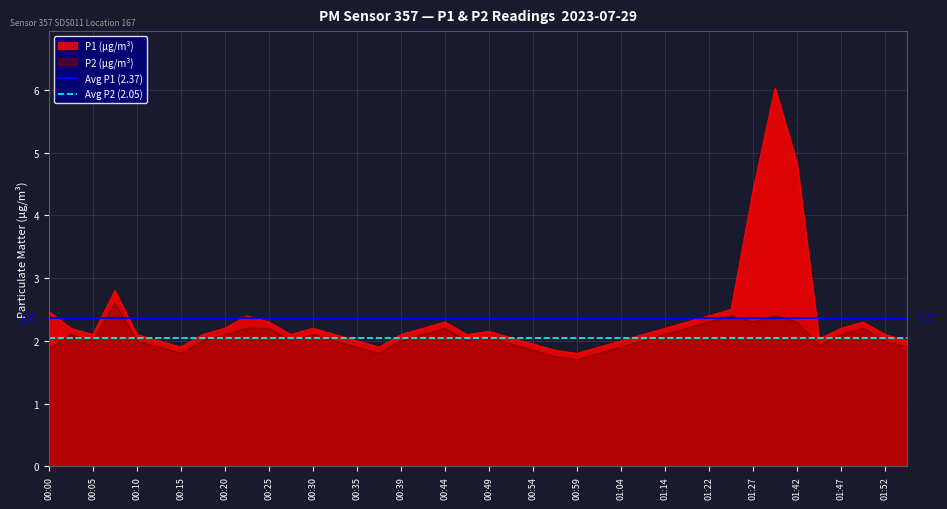

The Avg P2 (2.05) series shows 3.3 at 00:05. True or false?

False